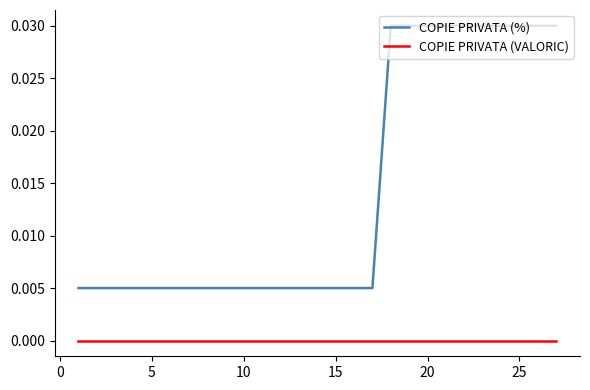

How many lines are shown in the chart?

2